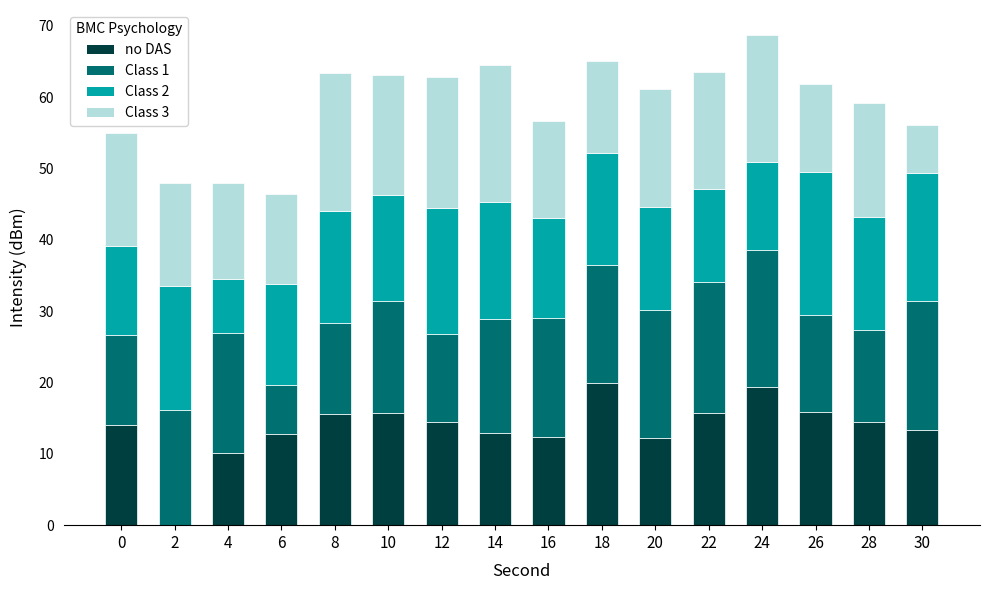

What is the total value across all series at 22?

63.5